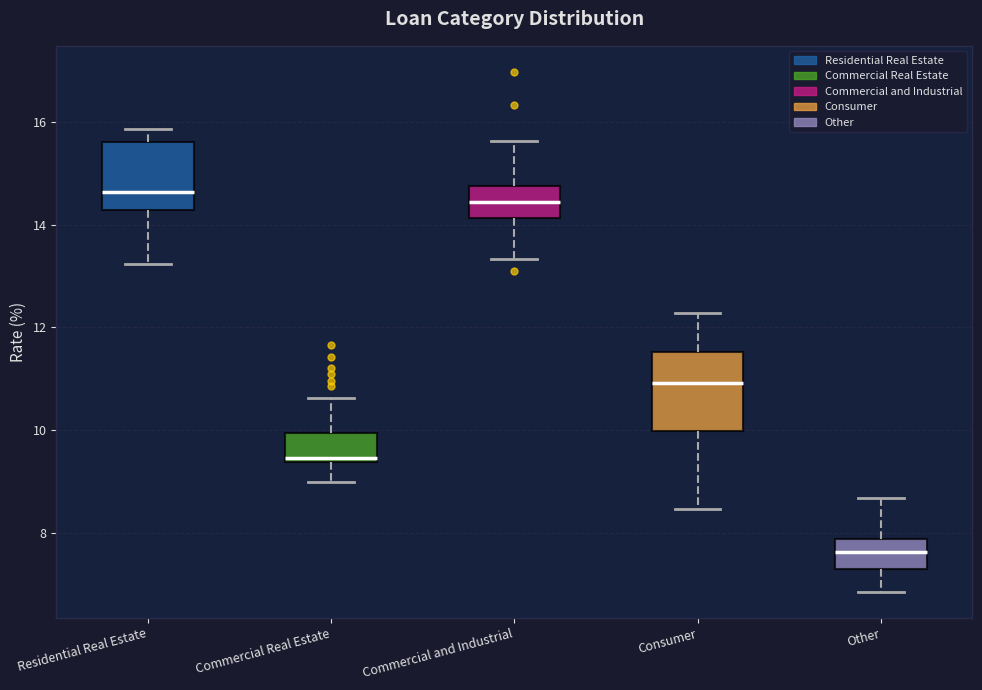

Where does the lower whisker of the box for Commercial and Industrial end on the y-axis? The values are not printed on the chart, so give them approximately, as read against the axis.

13.4